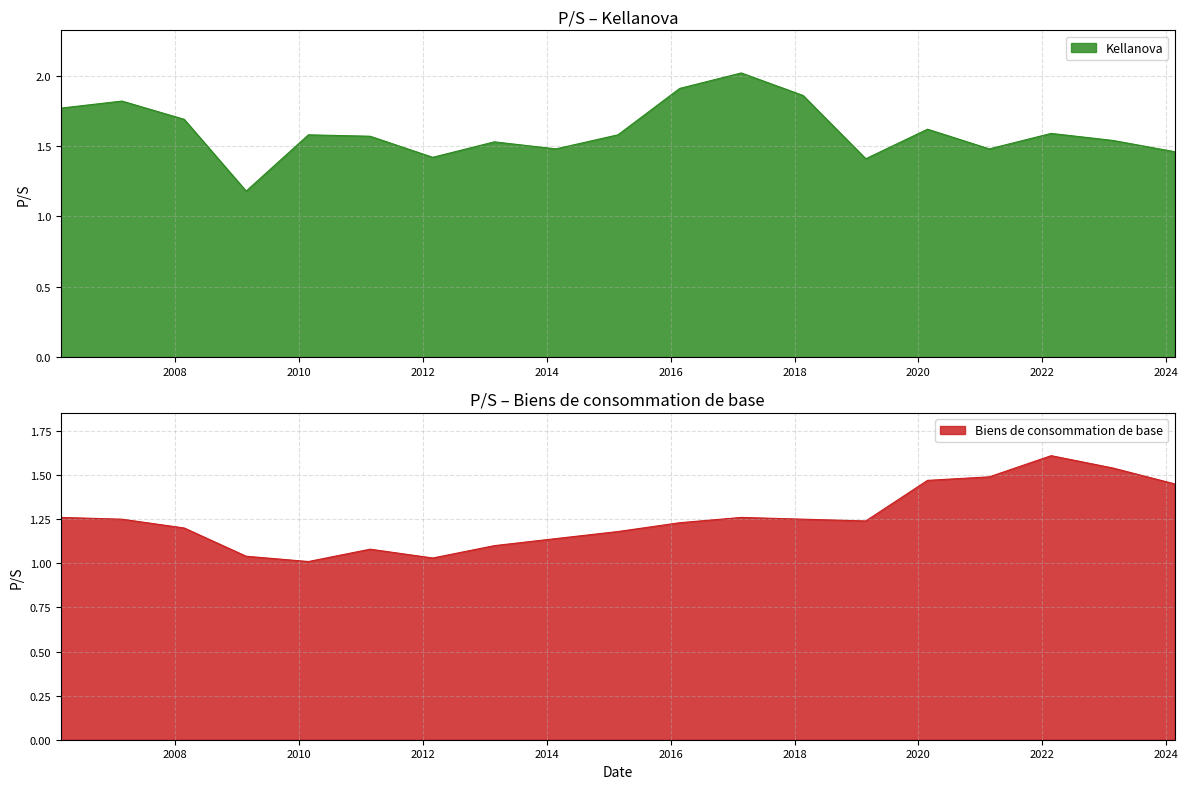

What are all the series names shown in the legend?

Kellanova, Biens de consommation de base